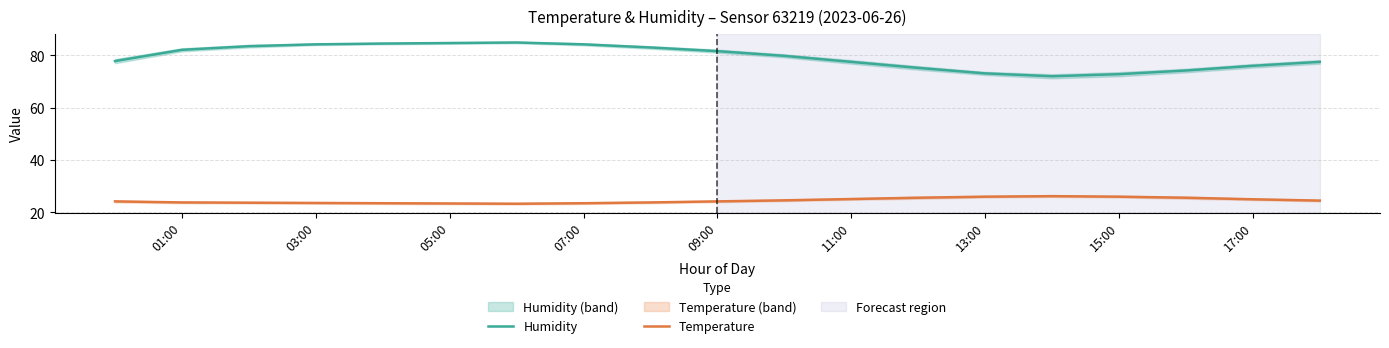

True or false: Humidity and Temperature cross at least once.

False